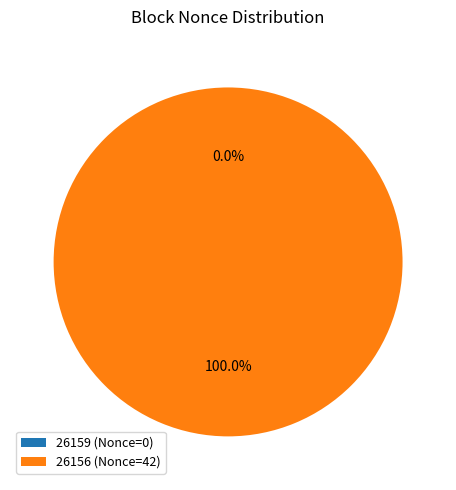

Rank the categories by value from lowest to highest.

26159, 26156